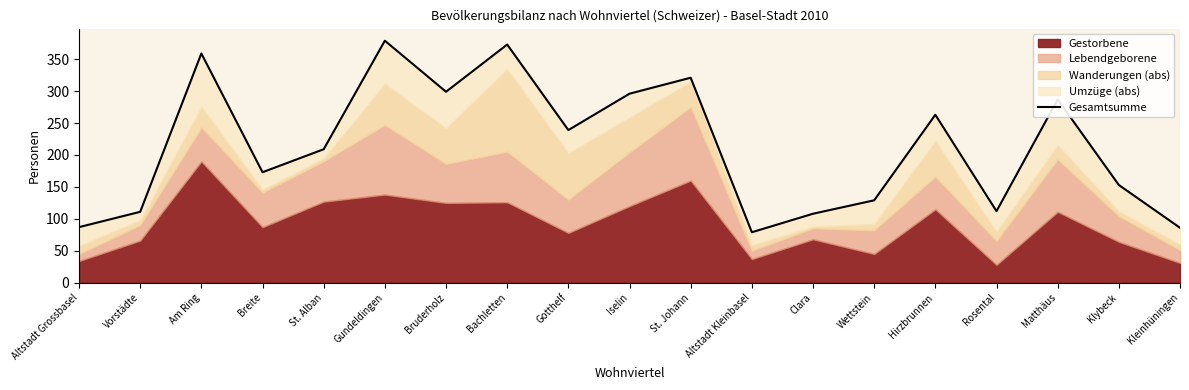

What is the smallest value displayed?

79